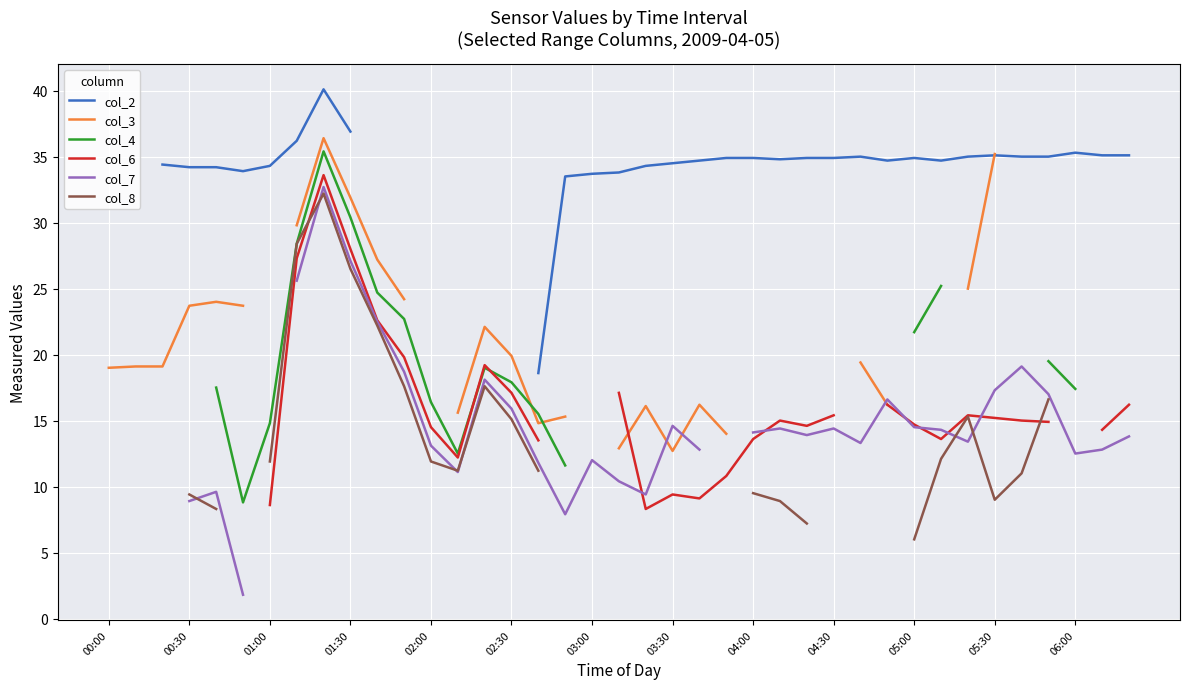

What are all the series names shown in the legend?

col_2, col_3, col_4, col_6, col_7, col_8